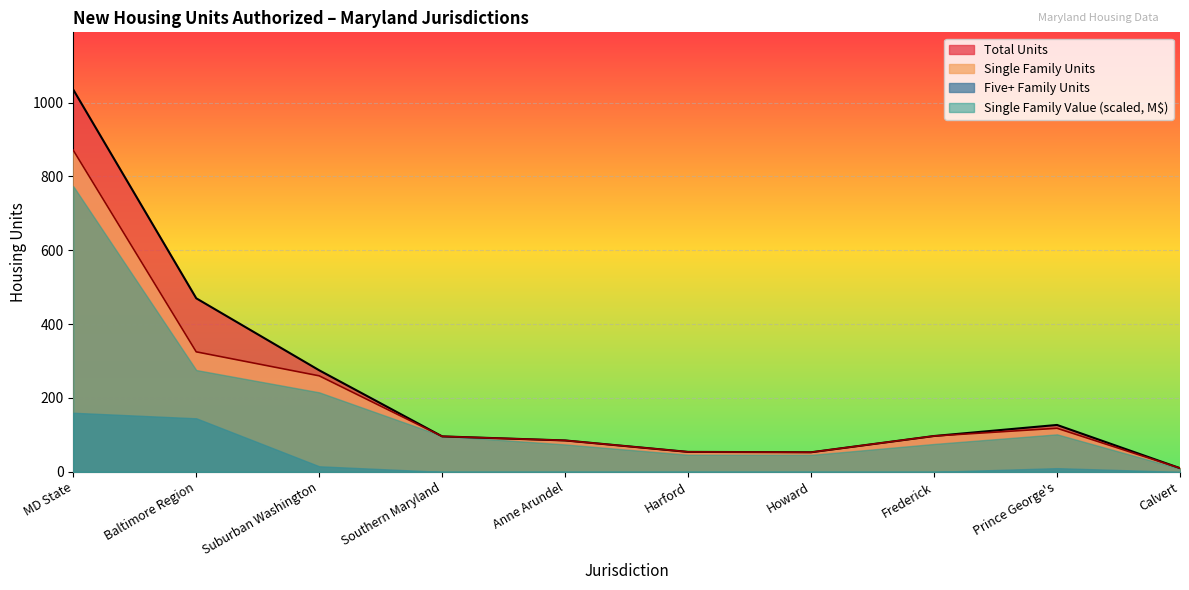

How many lines are shown in the chart?

4